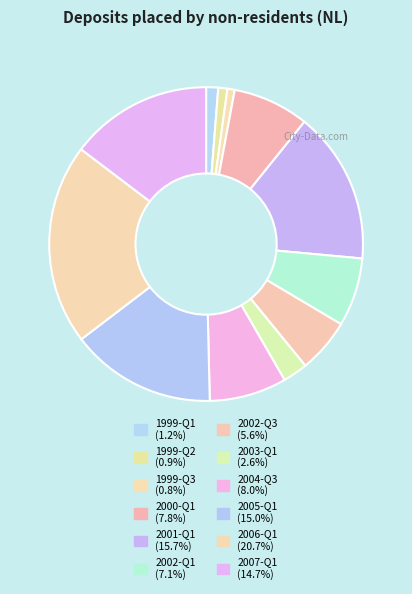

Rank the categories by value from highest to lowest.

2006-Q1, 2001-Q1, 2005-Q1, 2007-Q1, 2004-Q3, 2000-Q1, 2002-Q1, 2002-Q3, 2003-Q1, 1999-Q1, 1999-Q2, 1999-Q3